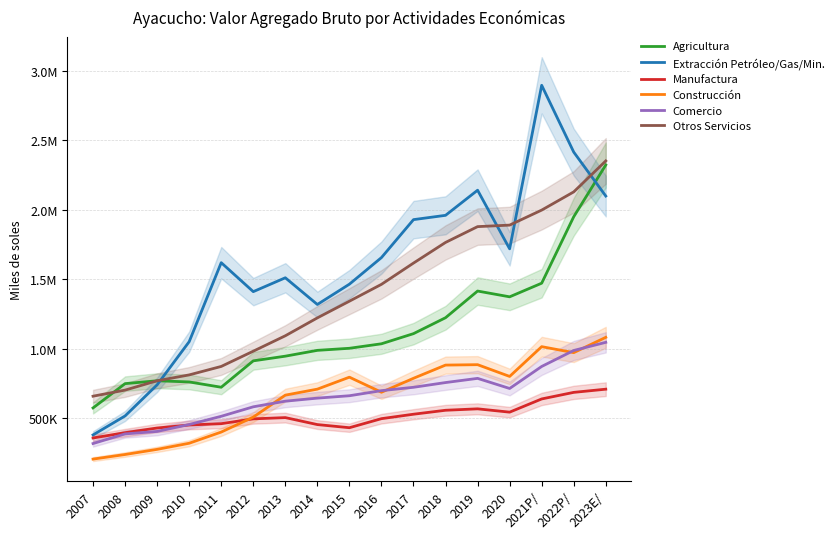

What are all the series names shown in the legend?

Agricultura, Extracción Petróleo/Gas/Min., Manufactura, Construcción, Comercio, Otros Servicios